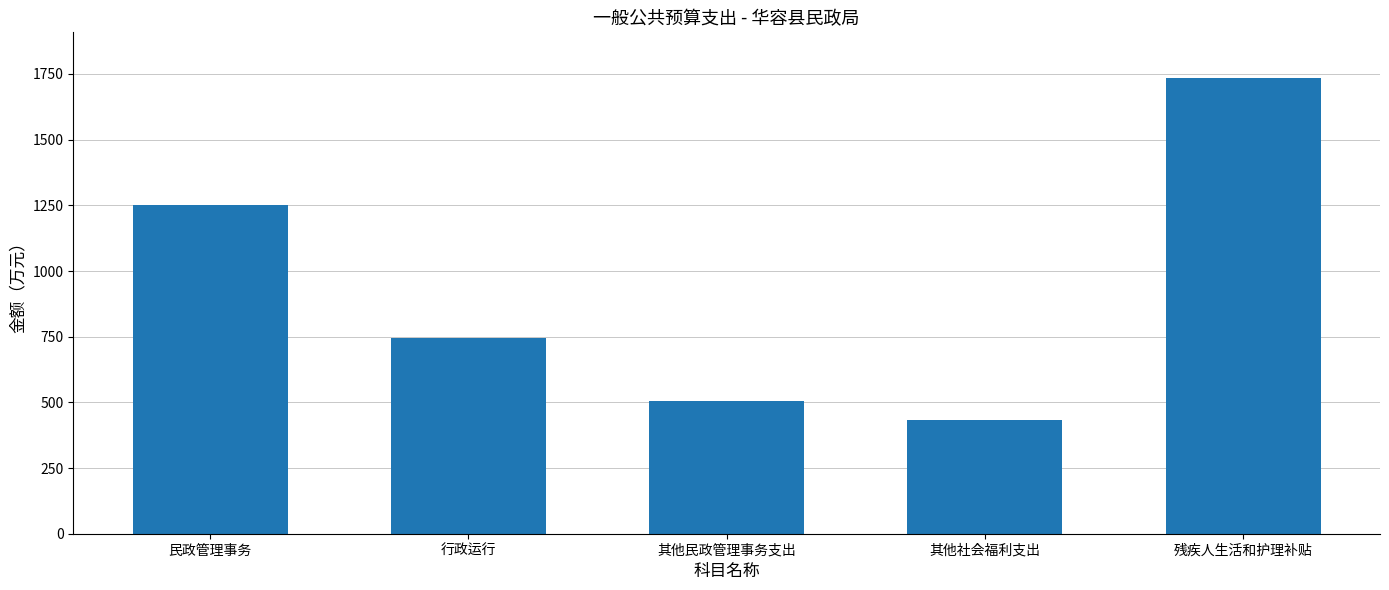

Are the bars grouped side by side (vs. stacked)?

No